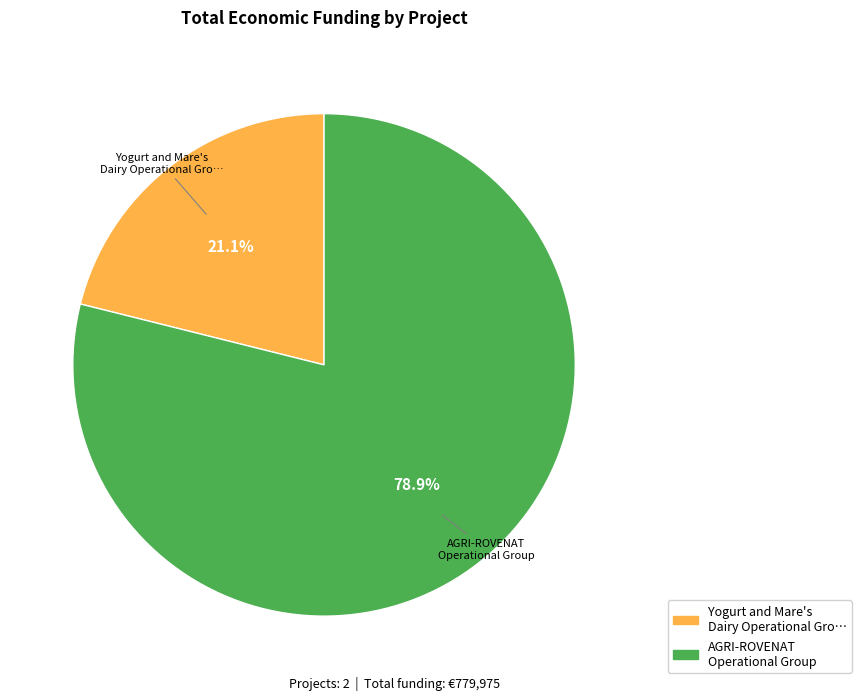

Count the number of slices in the pie.

2